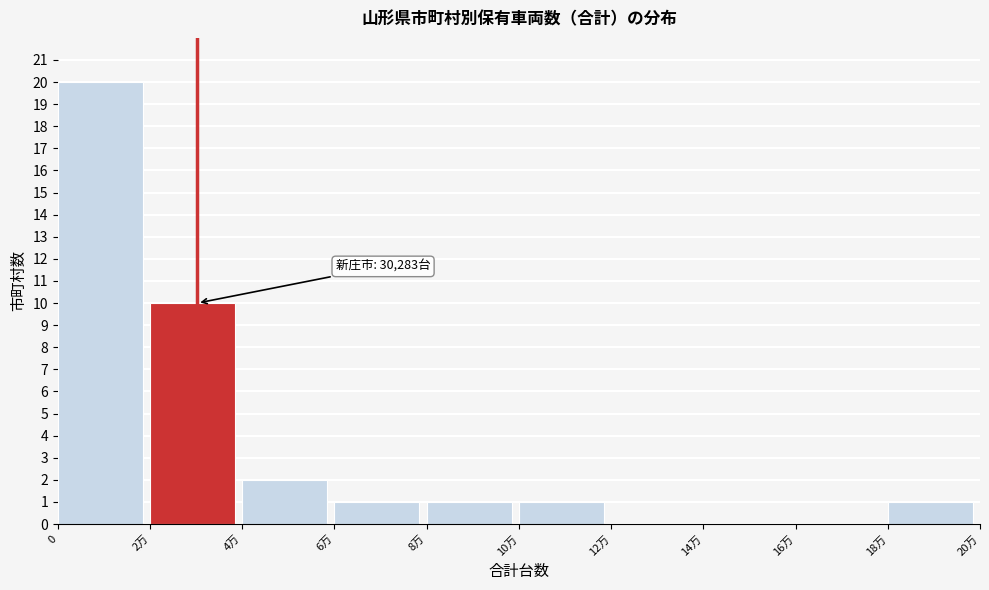

Reading left to right, list all the values displayed in this chart.

0=20	2万=10	4万=2	6万=1	8万=1	10万=1	12万=0	14万=0	16万=0	18万=1